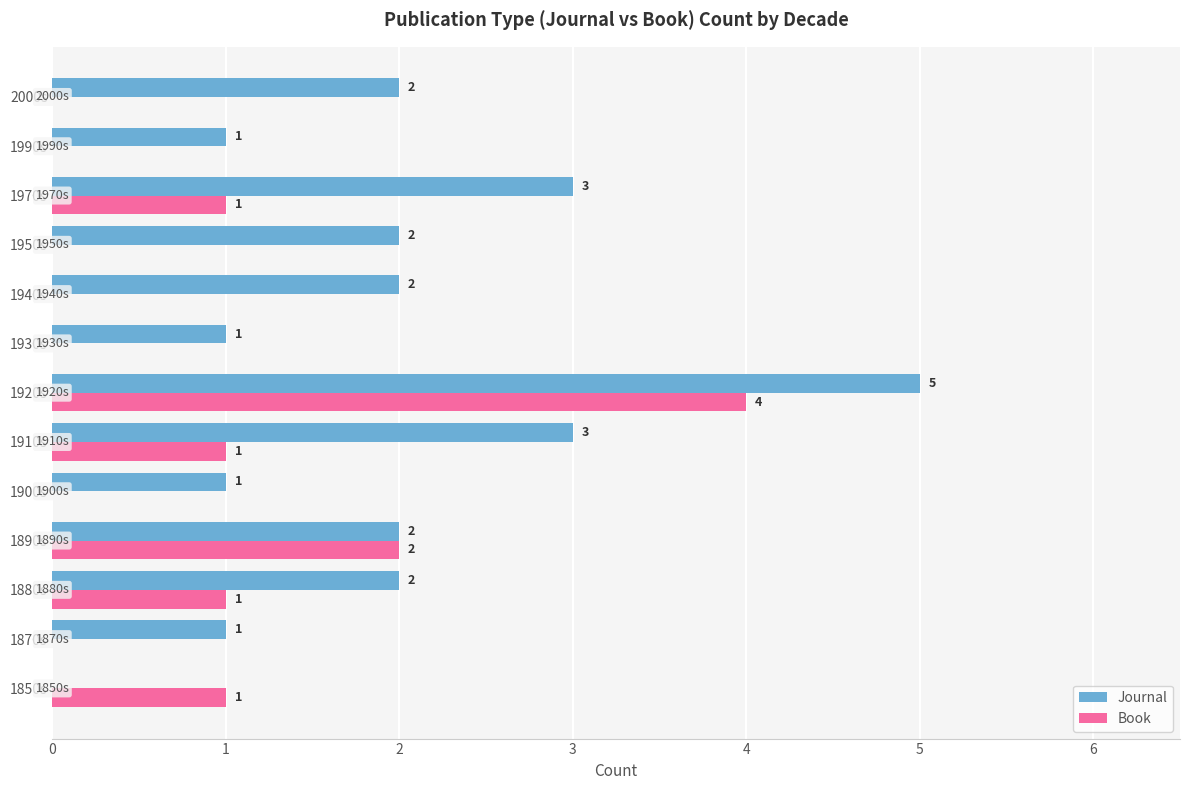

How many distinct data groups are displayed?

2